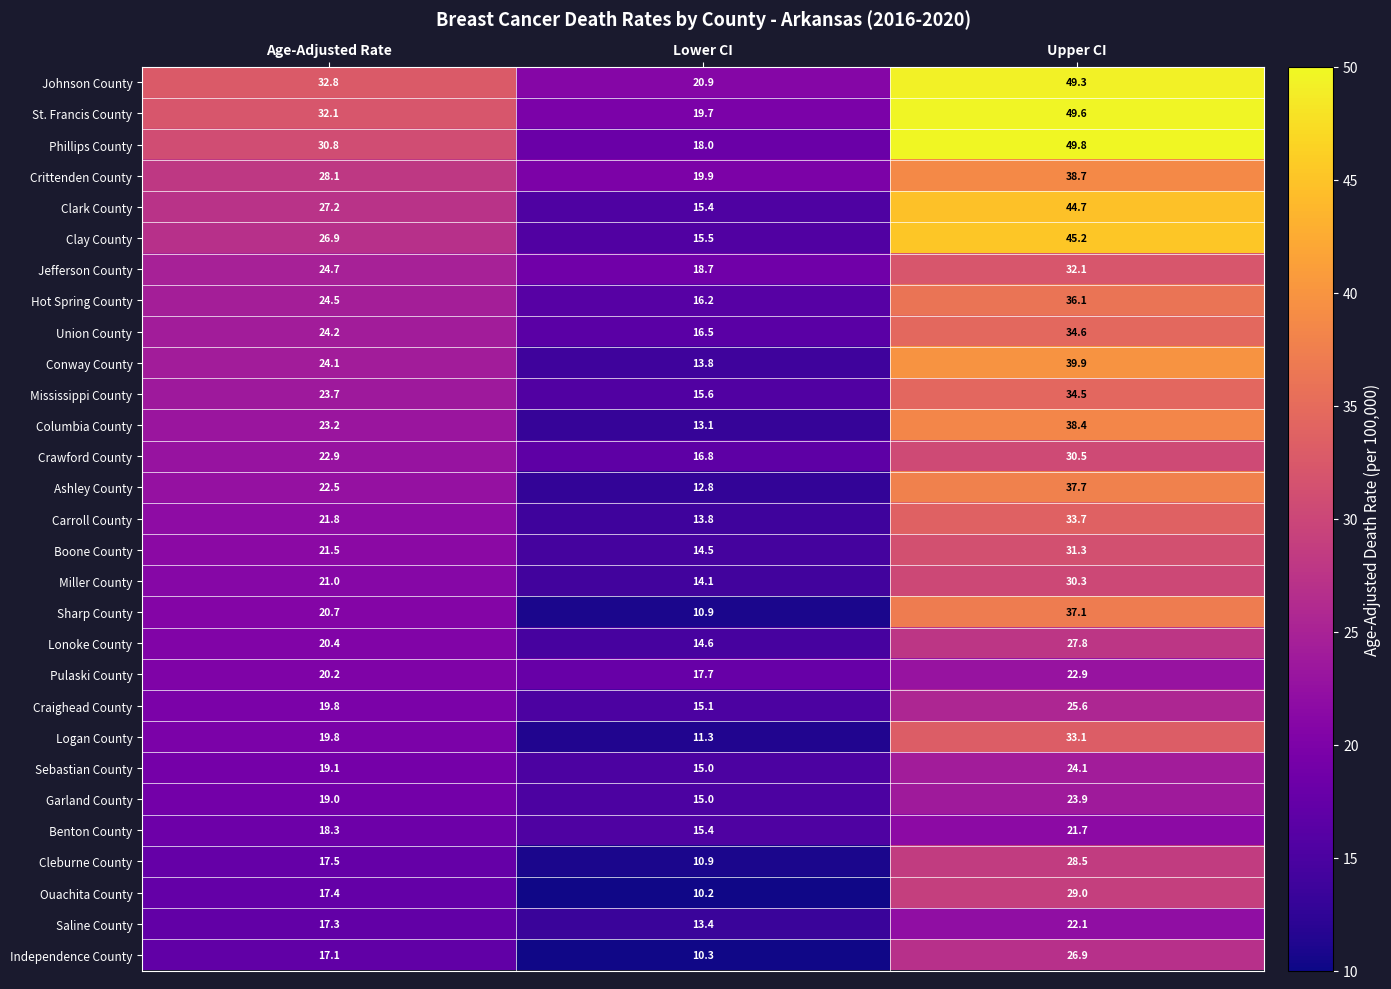

The value of Clark County at Lower CI is 15.4. True or false?

True